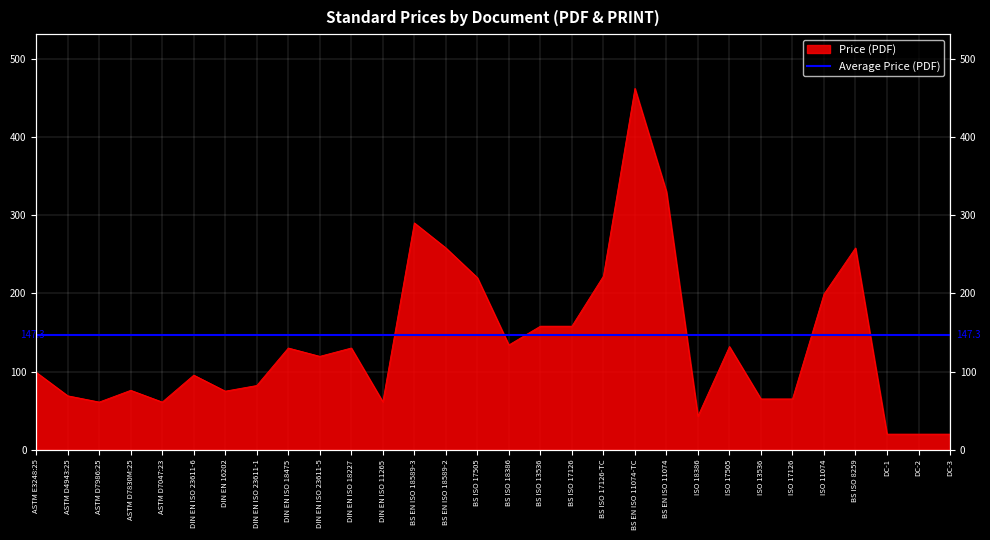

Reading left to right, transcribe all the data shown in this chart.

ASTM E3248:25=99.0	ASTM D4943:25=69.0	ASTM D7986:25=61.0	ASTM D7830M:25=76.0	ASTM D7047:23=61.0	DIN EN ISO 23611-6=95.4	DIN EN 16202=75.0	DIN EN ISO 23611-1=82.2	DIN EN ISO 18475=130.1	DIN EN ISO 23611-5=119.4	DIN EN ISO 18227=130.1	DIN EN ISO 11265=61.4	BS EN ISO 18589-3=290.0	BS EN ISO 18589-2=258.0	BS ISO 17505=220.0	BS ISO 18386=134.0	BS ISO 13536=158.0	BS ISO 17126=158.0	BS ISO 17126-TC=222.0	BS EN ISO 11074-TC=462.0	BS EN ISO 11074=330.0	ISO 18386=43.0	ISO 17505=132.0	ISO 13536=65.0	ISO 17126=65.0	ISO 11074=199.0	BS ISO 8259=258.0	DC-1=20.0	DC-2=20.0	DC-3=20.0